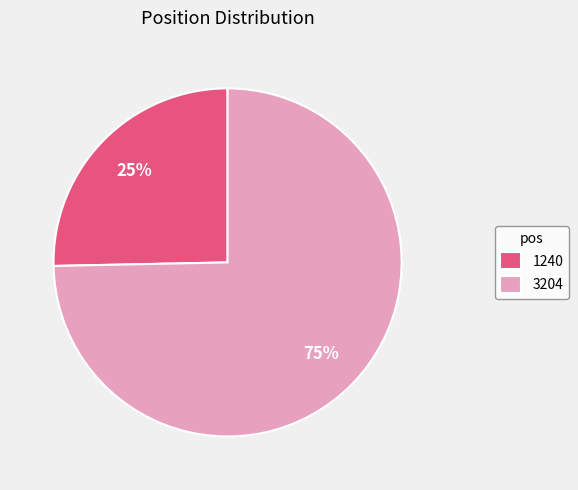

Do 3204 and 1240 together represent more than half of the pie?

Yes